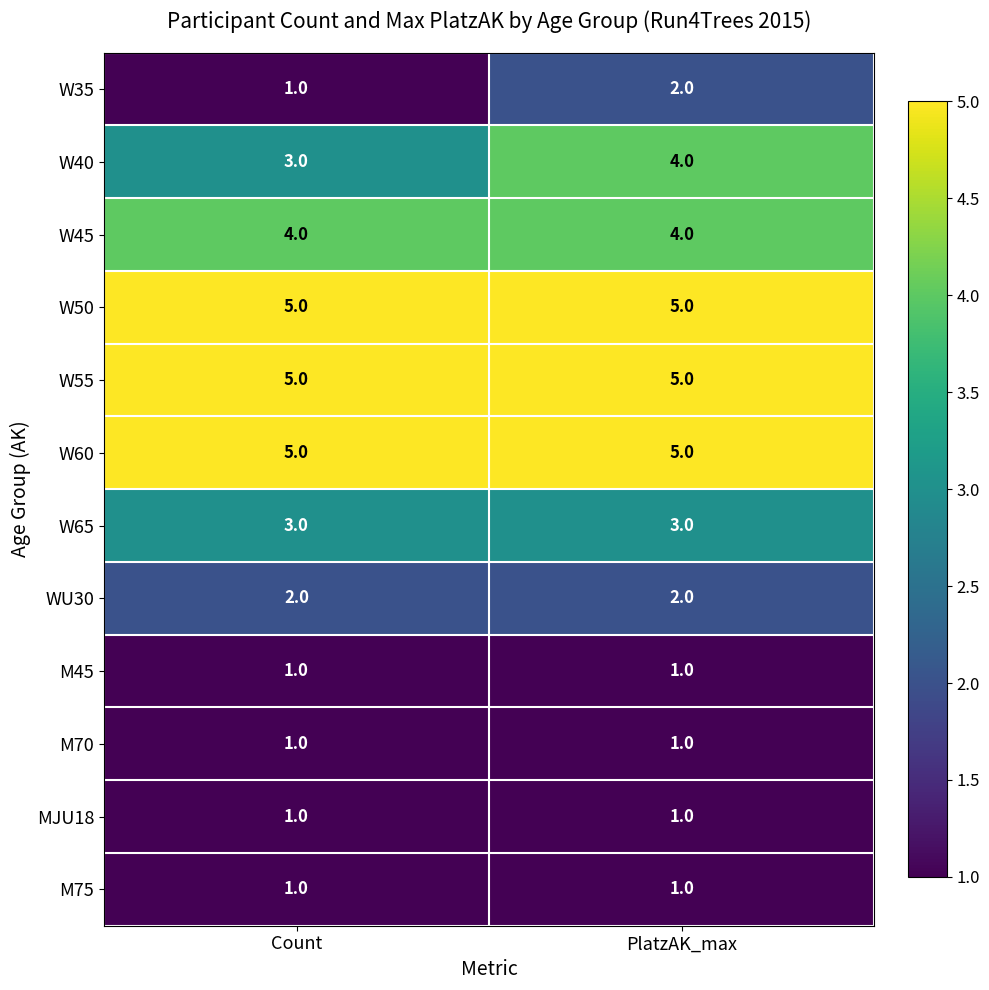

Reading left to right, what are all the values shown in this chart?

W35: Count=1	PlatzAK_max=2
W40: Count=3	PlatzAK_max=4
W45: Count=4	PlatzAK_max=4
W50: Count=5	PlatzAK_max=5
W55: Count=5	PlatzAK_max=5
W60: Count=5	PlatzAK_max=5
W65: Count=3	PlatzAK_max=3
WU30: Count=2	PlatzAK_max=2
M45: Count=1	PlatzAK_max=1
M70: Count=1	PlatzAK_max=1
MJU18: Count=1	PlatzAK_max=1
M75: Count=1	PlatzAK_max=1